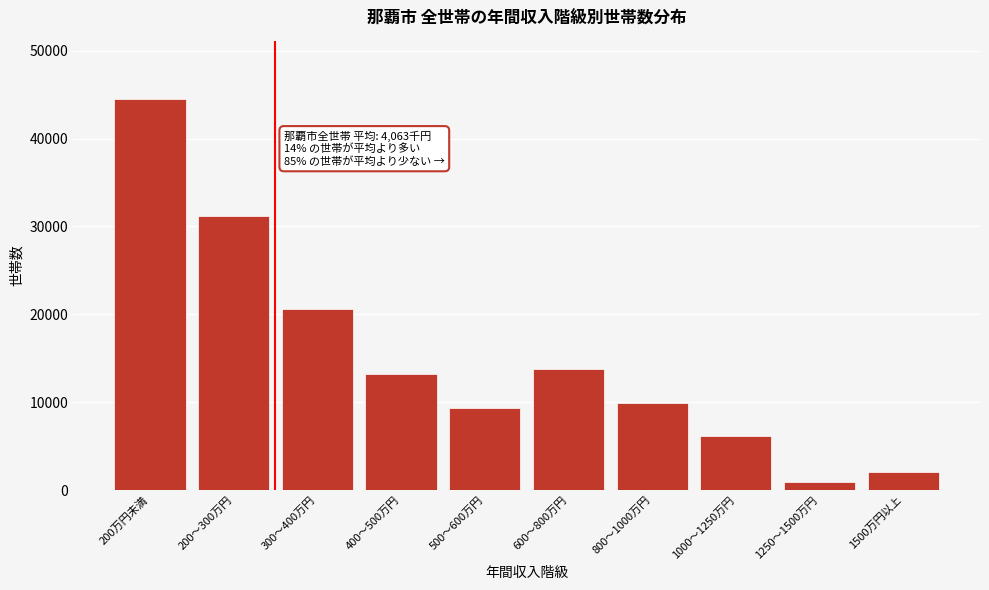

Reading right to left, what are all the values shown in this chart?

1500万円以上=2090	1250～1500万円=916	1000～1250万円=6125	800～1000万円=9949	600～800万円=13745	500～600万円=9297	400～500万円=13196	300～400万円=20641	200～300万円=31211	200万円未満=44468